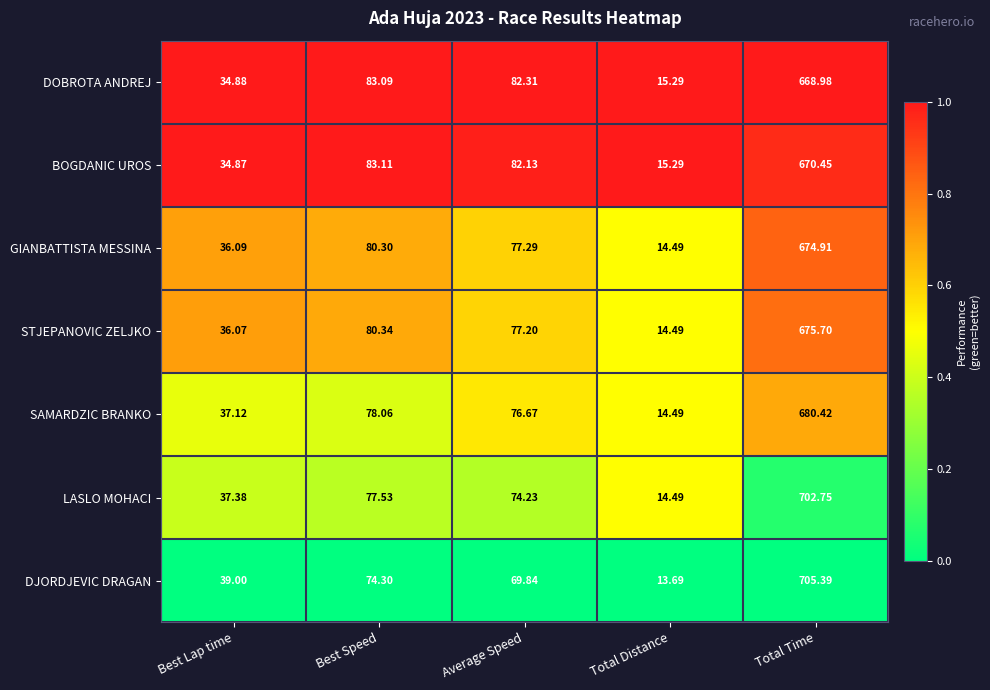

At which category is the sum across all series the highest?

Total Time